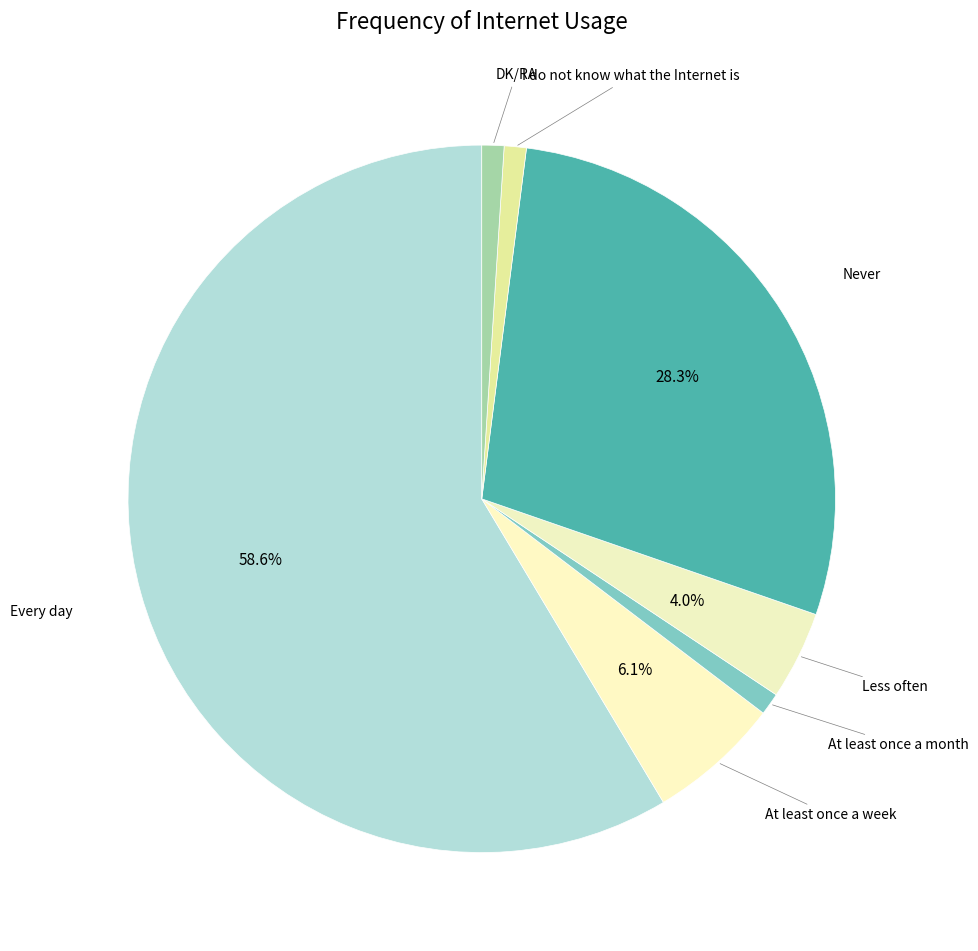

What percentage is NOT represented by Less often?

96.0%